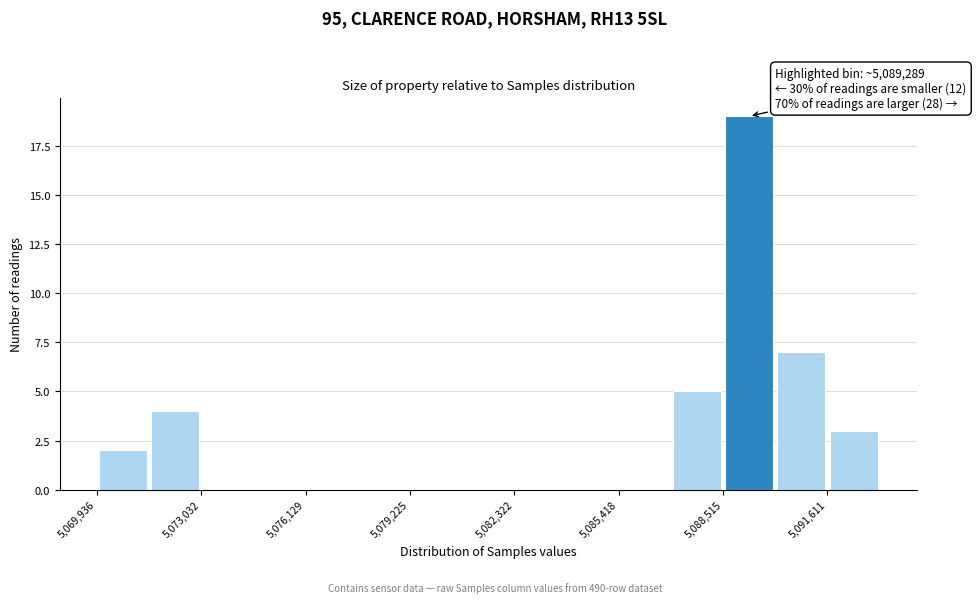

Around what value on the x-axis is the tallest bar? Give the approximate position of its centre, as read against the axis.

5089500